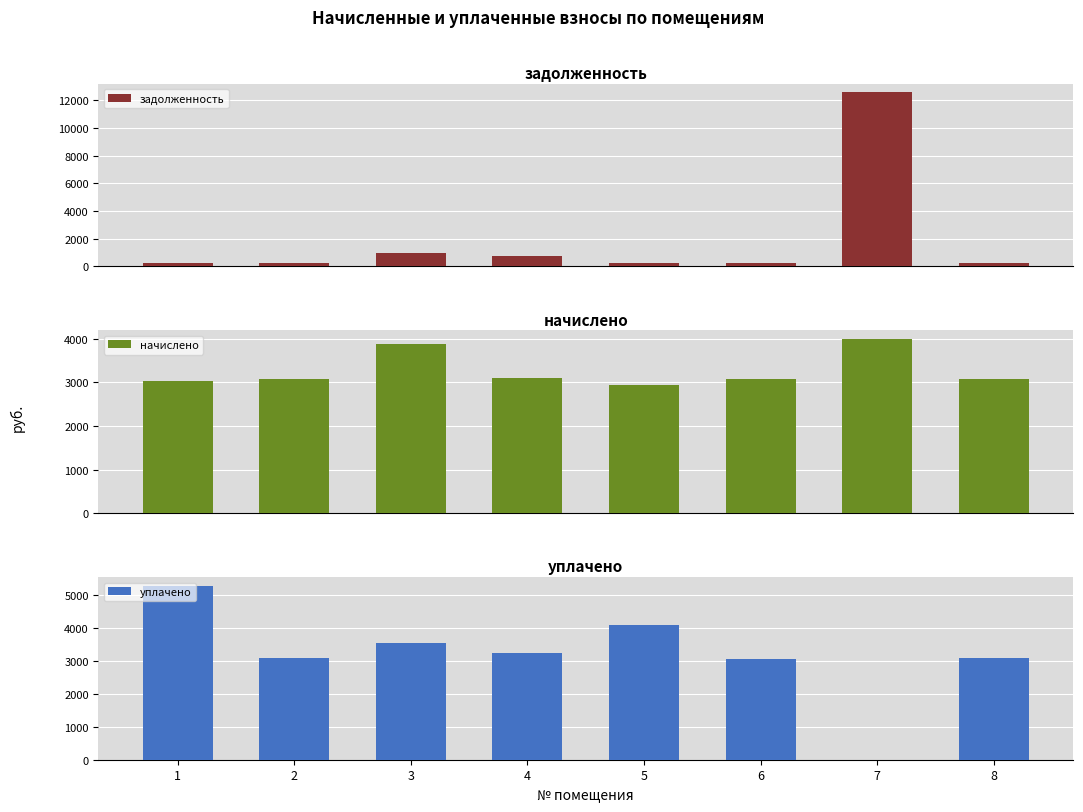

Between 3 and 6, which series saw the biggest shift?

начислено